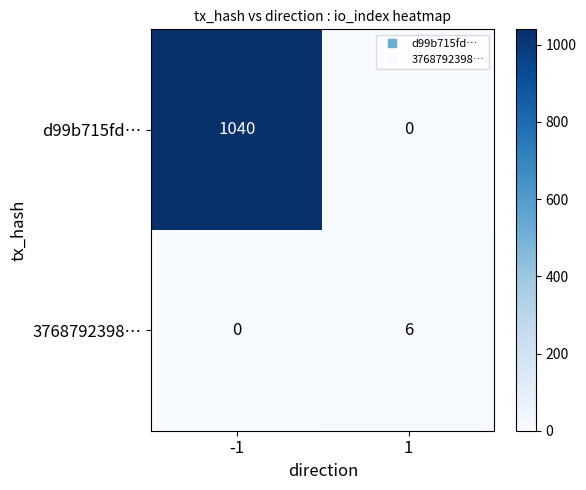

What is the difference between the 3768792398… values at -1 and 1?

6